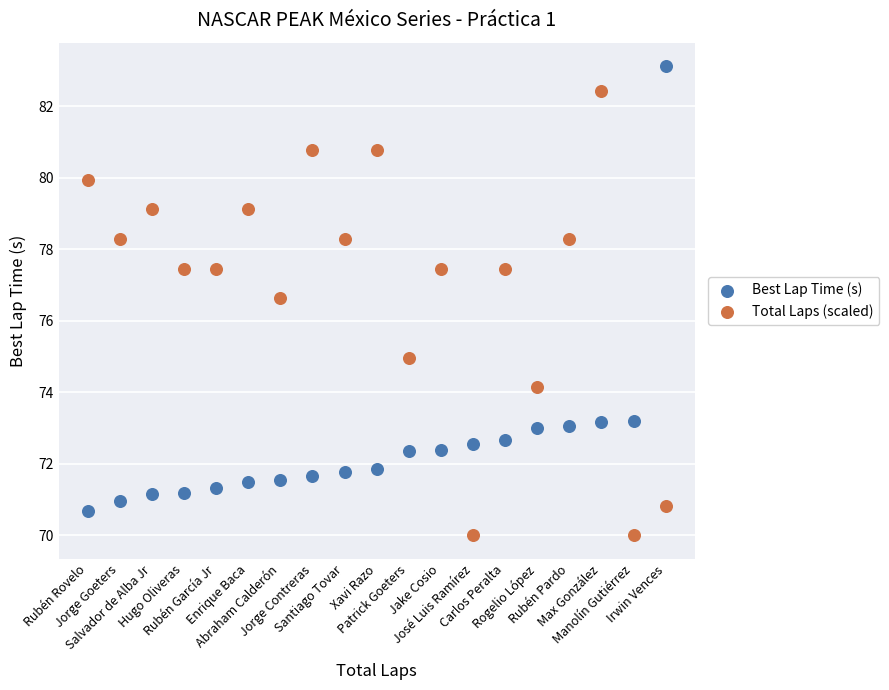

Which series contains the highest Y value?

Best Lap Time (s)